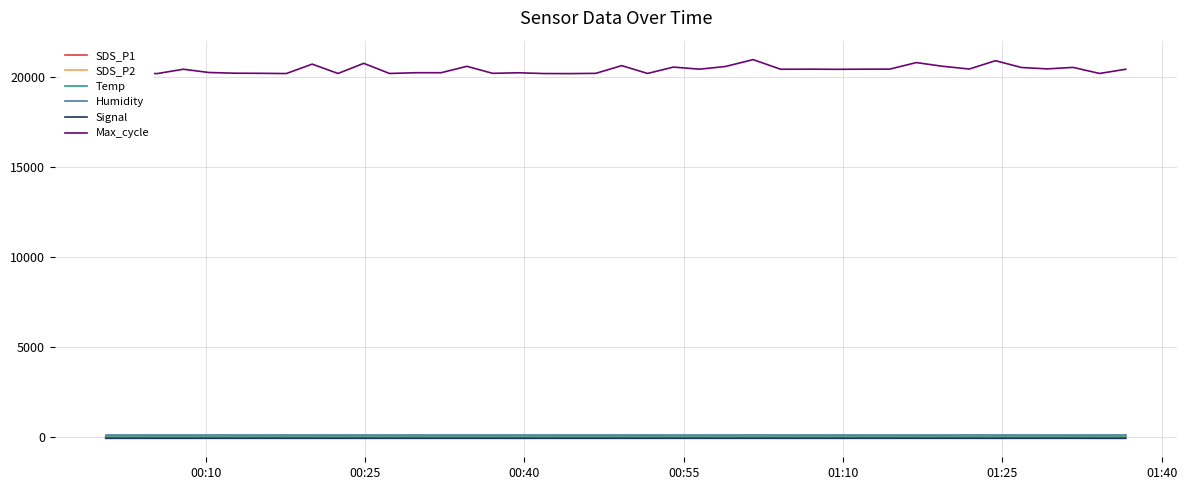

What is the maximum value shown in the chart?

20952.0